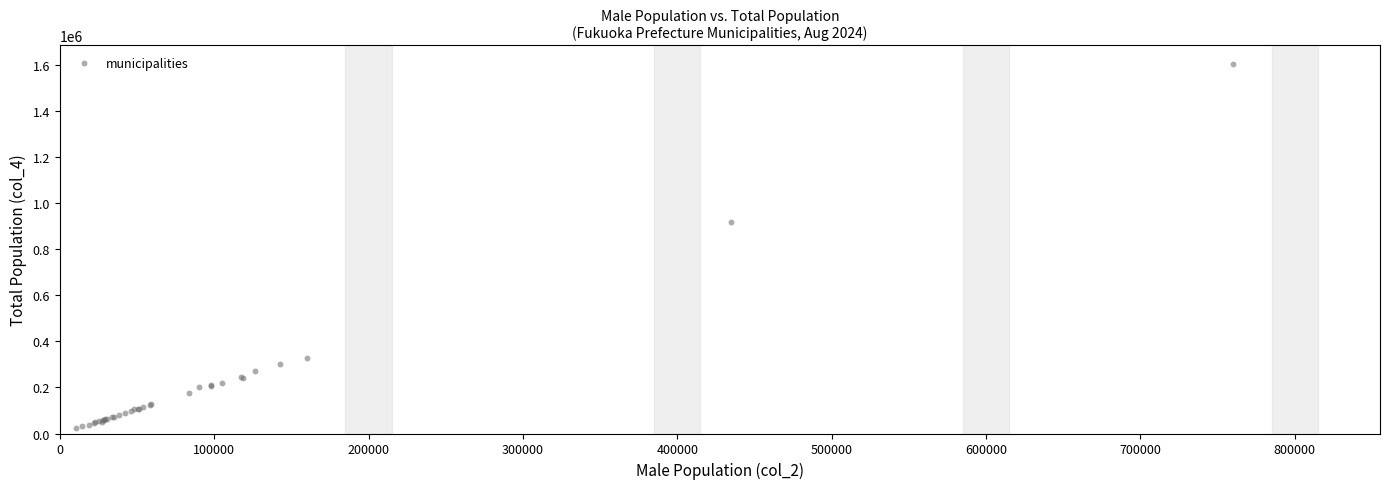

What Y value in the scatter plot is closest to 813790?

916001.6